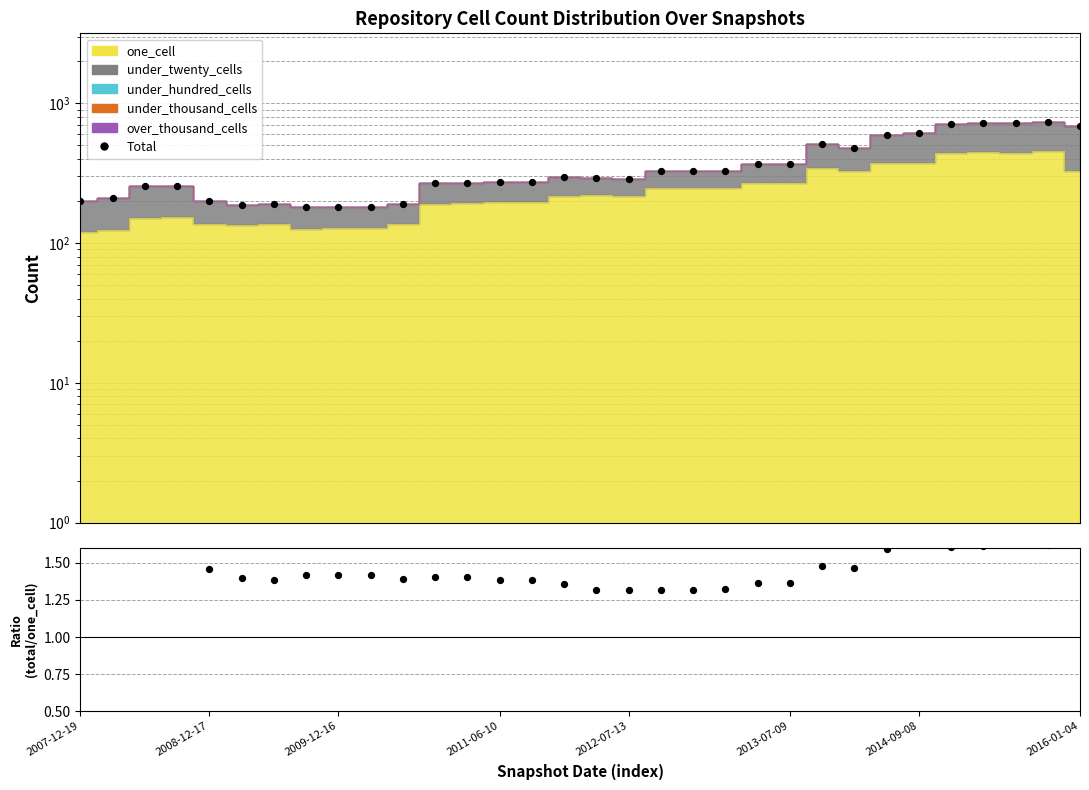

Which series reaches the minimum Y coordinate?

ratio